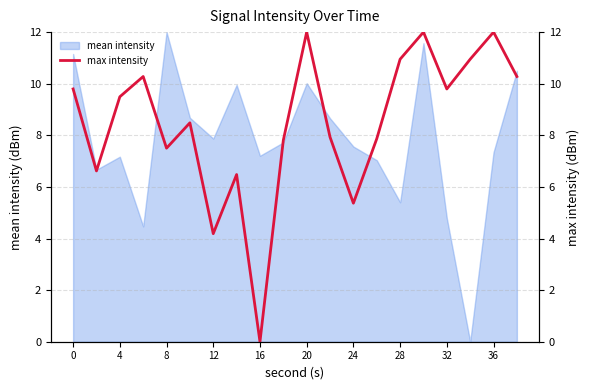

What is the highest value of the mean intensity series?

12.0